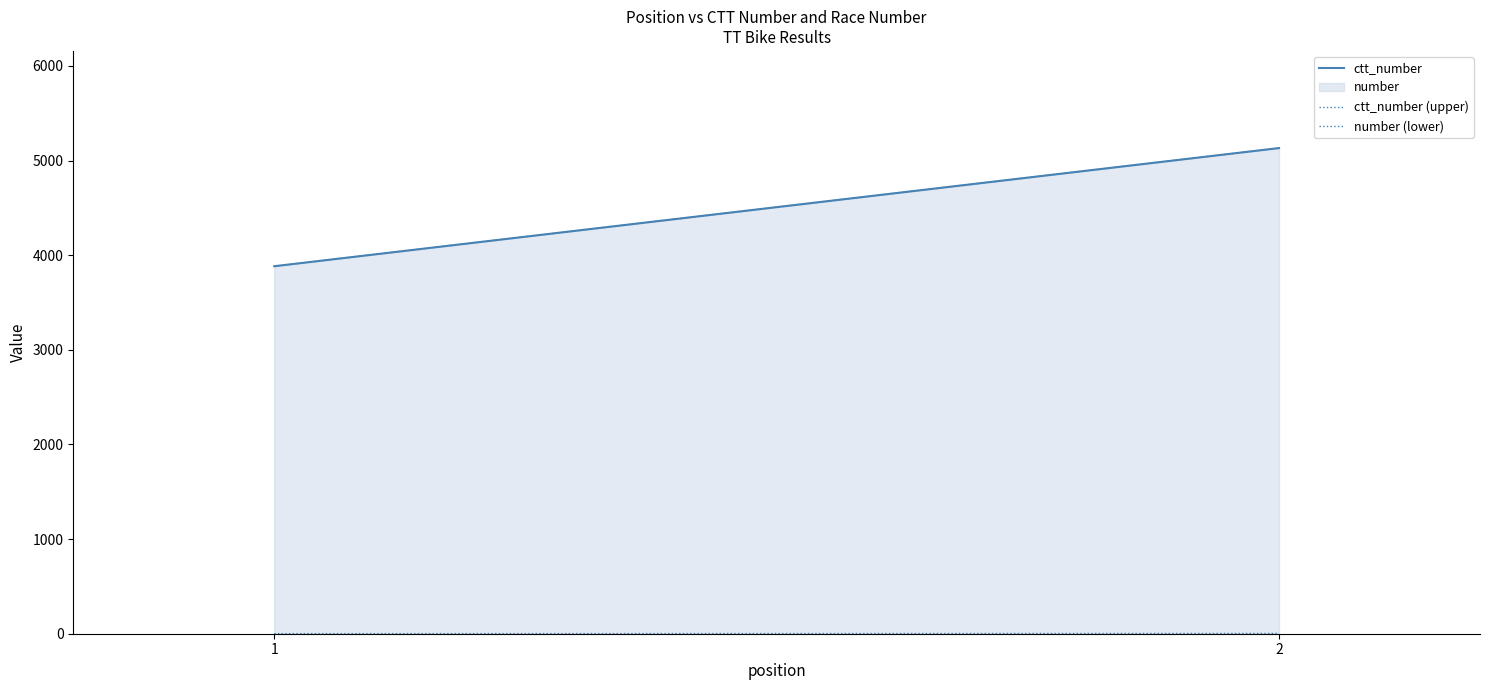

How many lines are shown in the chart?

3